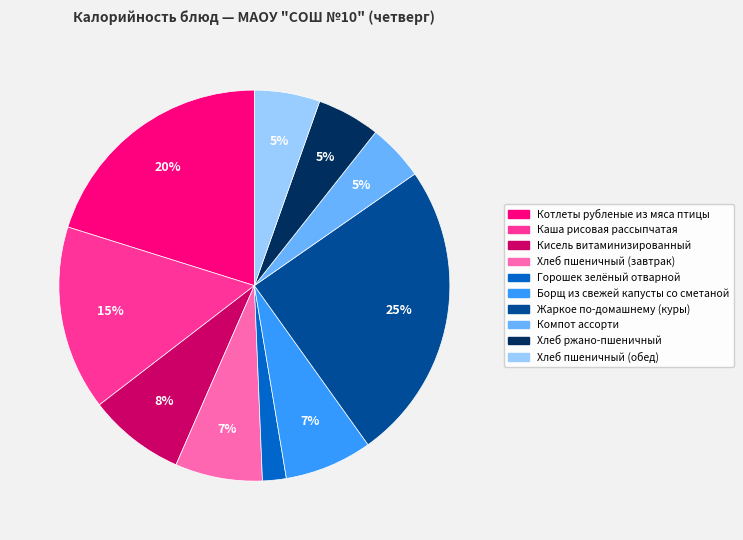

To the nearest percent, what is the average slice percentage?

10%